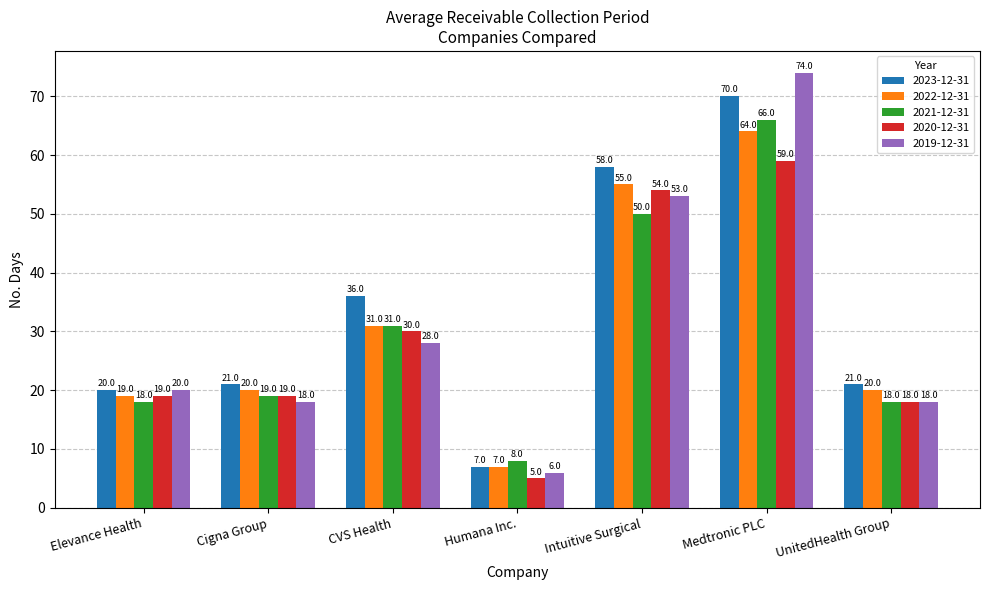

What is the label of the 7th bar from the right?

Elevance Health